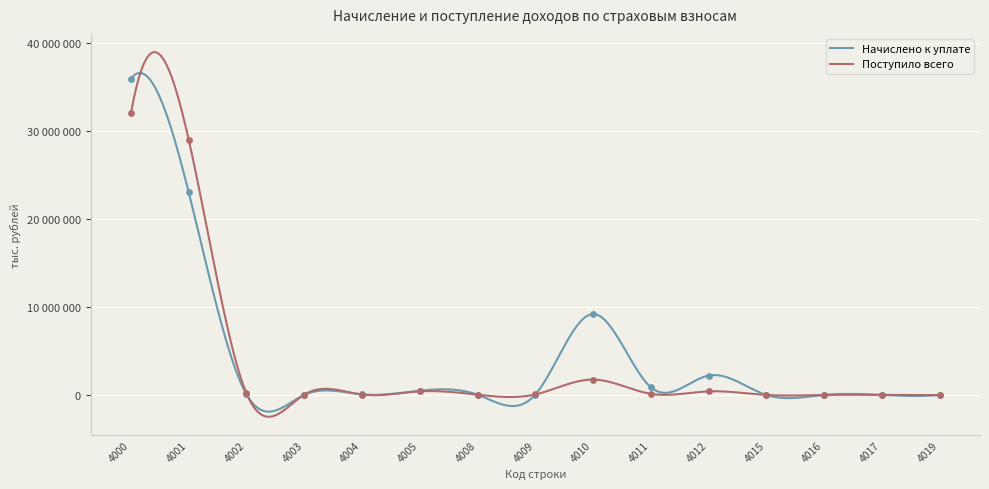

What is the total value across all series at 4012?

2602788